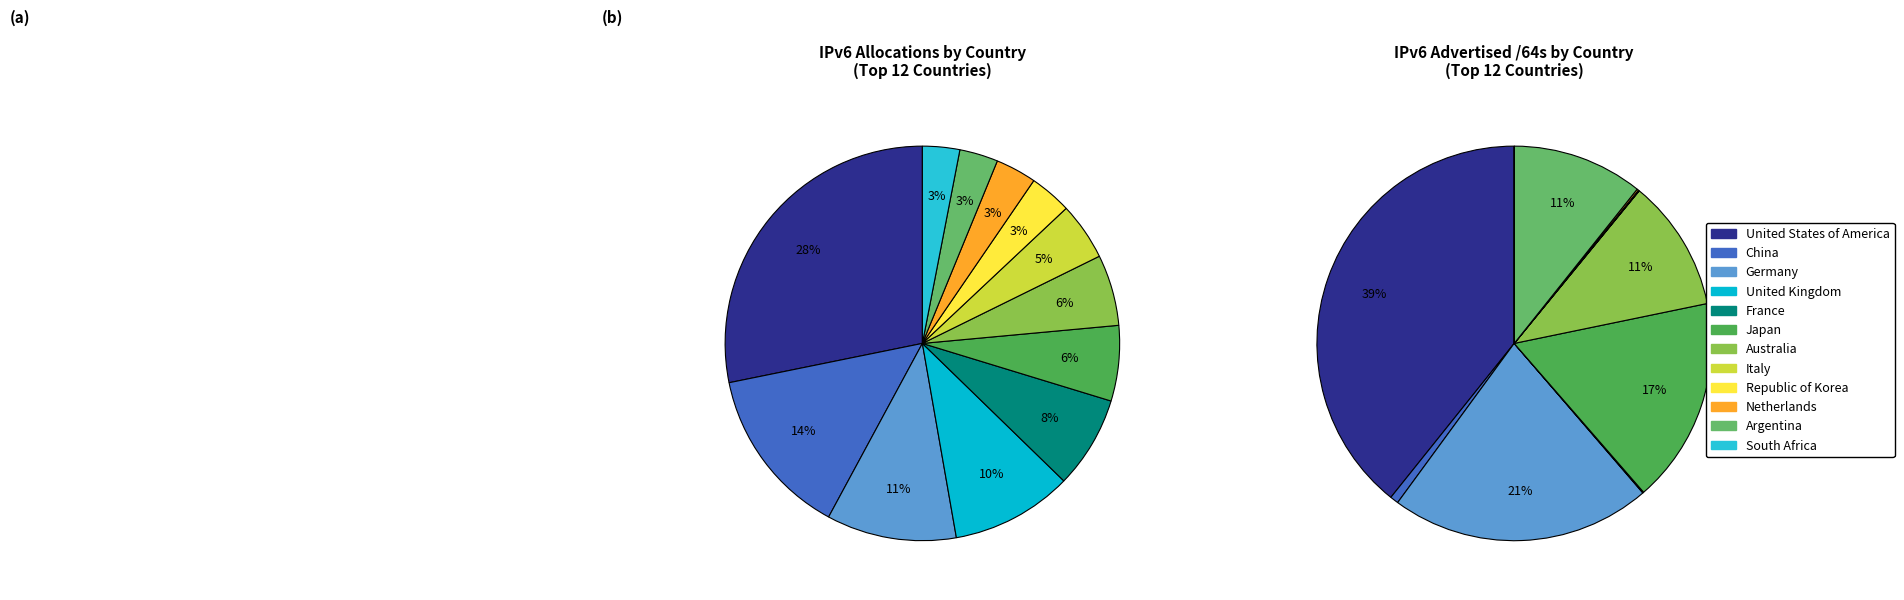

What percentage is the Italy slice, to the nearest percent?

5%